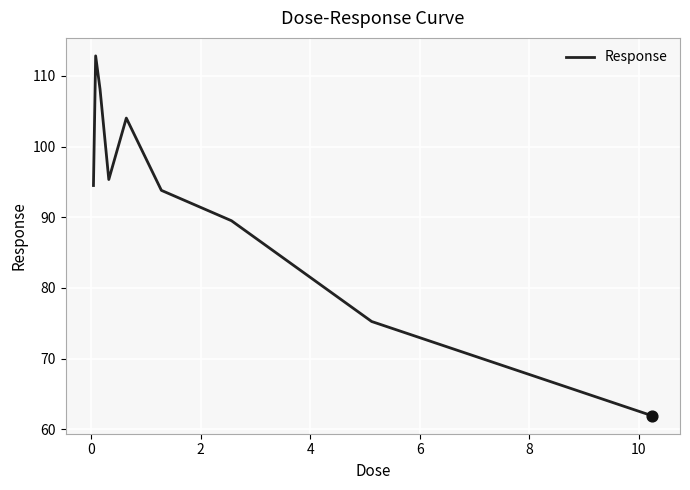

What is the difference between the maximum and minimum values?

50.9